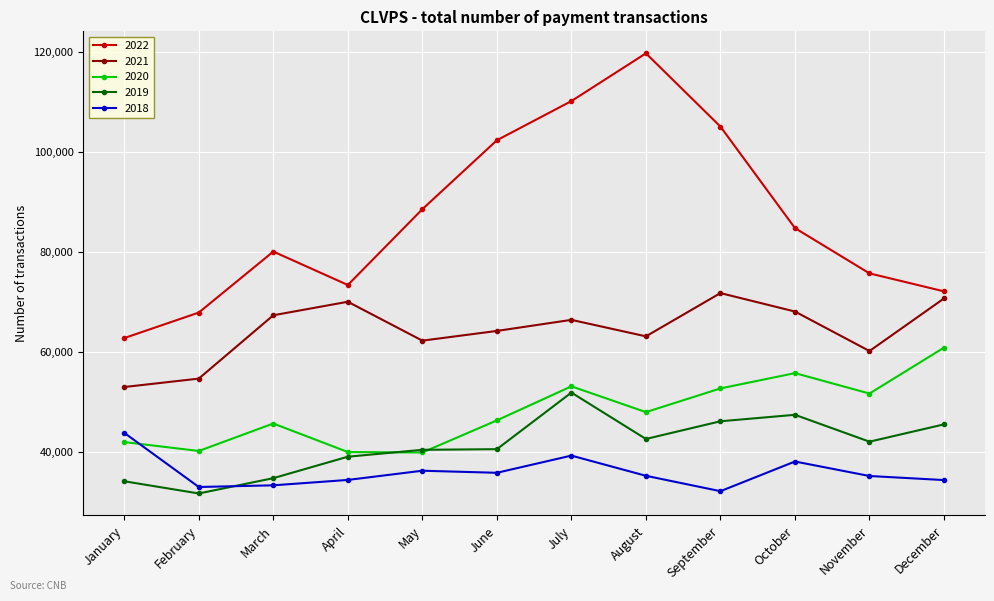

True or false: 2019 has a value of 66241 at June.

False